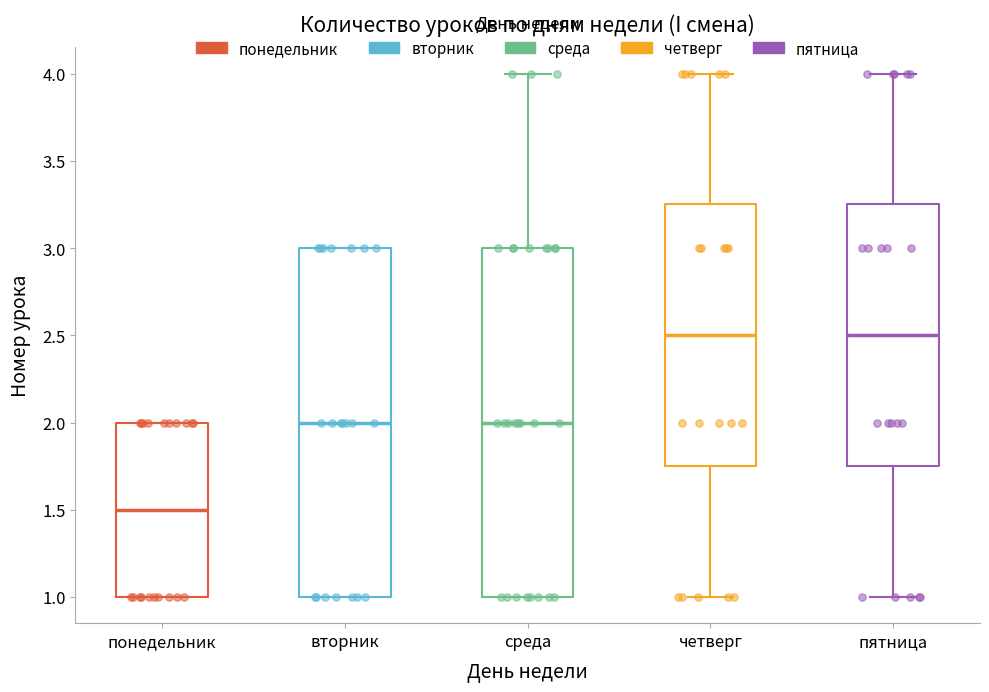

Reading left to right, transcribe this box plot: for each box, give where its median line is, the range the box spans, and where its two whiskers end, as read against the y-axis. The values are not printed on the chart, so give them approximately, as read against the axis.

понедельник: median 1.50, box 1.00 to 2.00, whiskers 1.00 to 2.00
вторник: median 2.00, box 1.00 to 3.00, whiskers 1.00 to 3.00
среда: median 2.00, box 1.00 to 3.00, whiskers 1.00 to 4.00
четверг: median 2.50, box 1.75 to 3.25, whiskers 1.00 to 4.00
пятница: median 2.50, box 1.75 to 3.25, whiskers 1.00 to 4.00